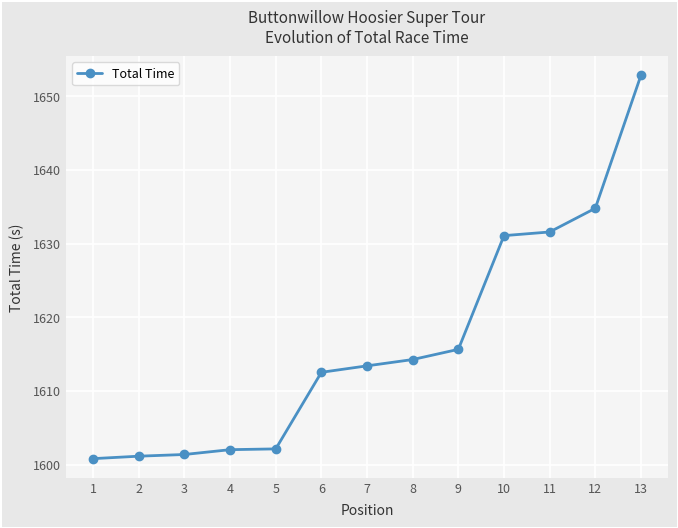

The chart shows a value of 1602.0 at 4. True or false?

True